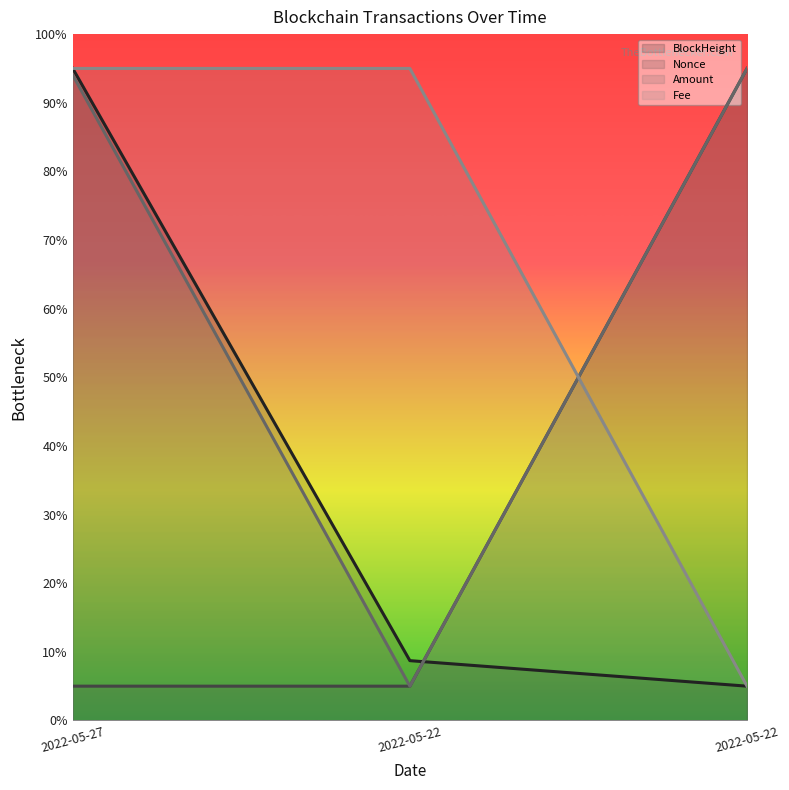

What are all the series names shown in the legend?

BlockHeight, Nonce, Amount, Fee